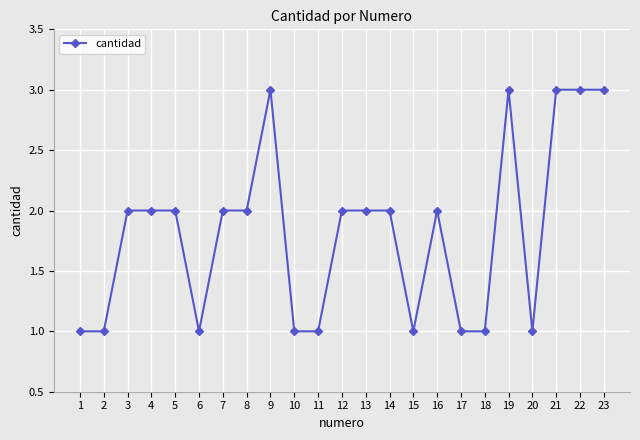

What is the average value?

2